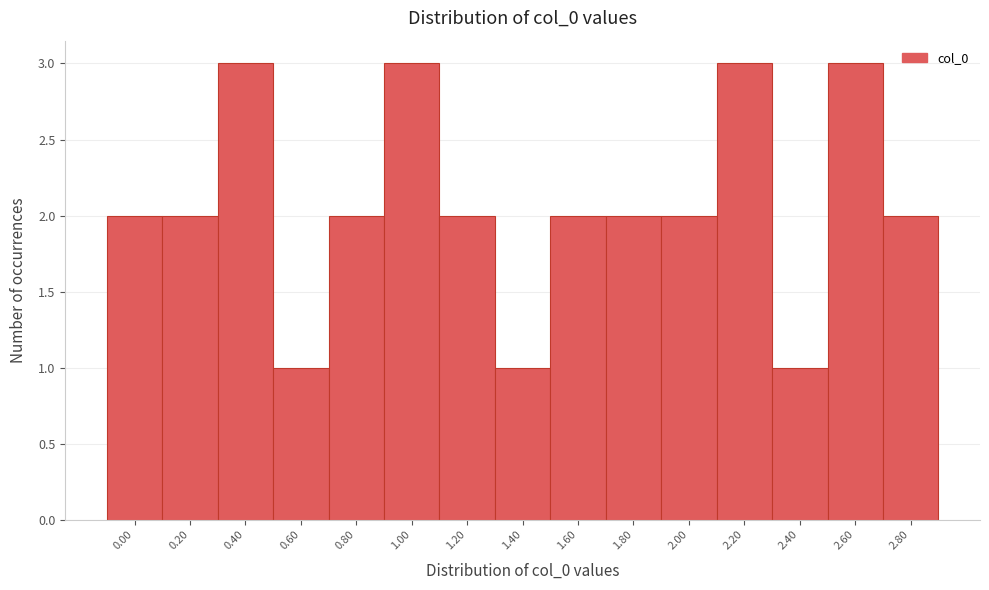

Reading left to right, what are all the values shown in this chart?

2	2	3	1	2	3	2	1	2	2	2	3	1	3	2